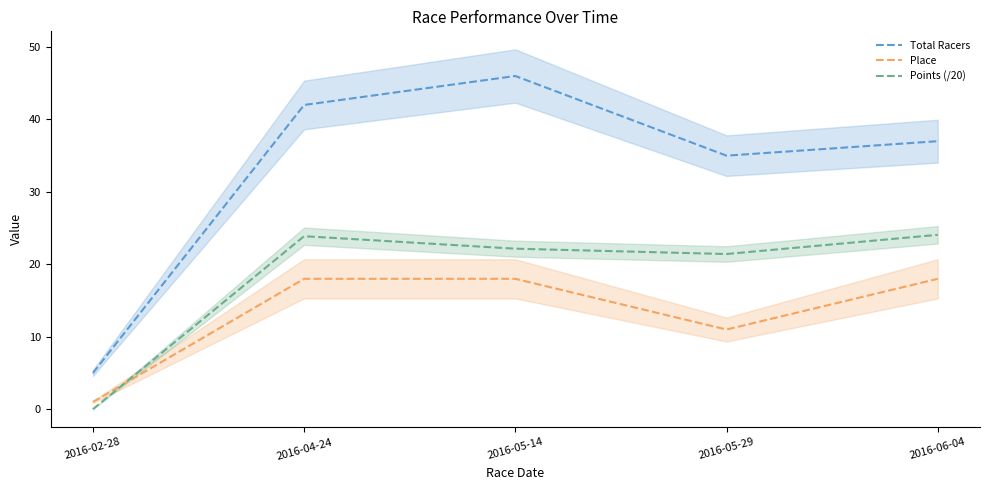

Which series has the largest range (max minus min)?

Total Racers